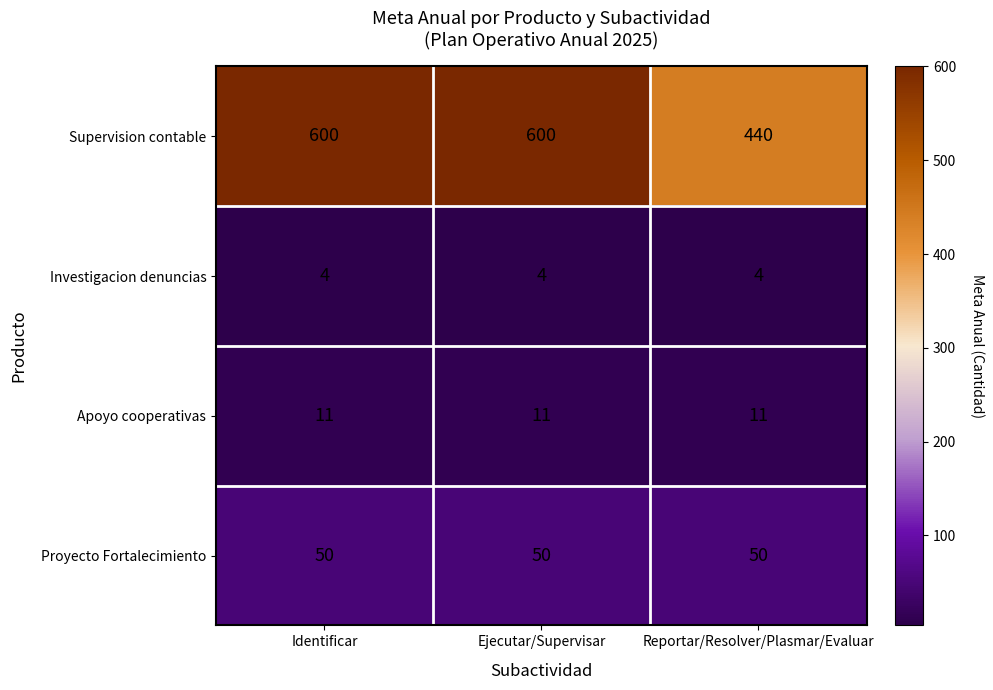

At which label does Supervision contable reach its minimum?

Reportar/Resolver/Plasmar/Evaluar